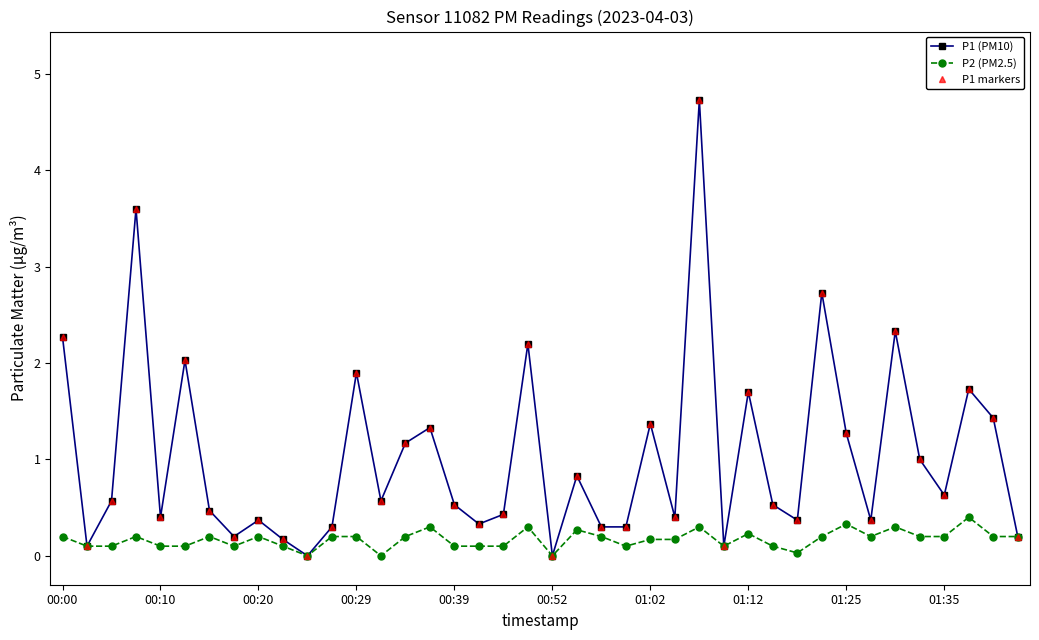

At which category is the sum across all series the highest?

26